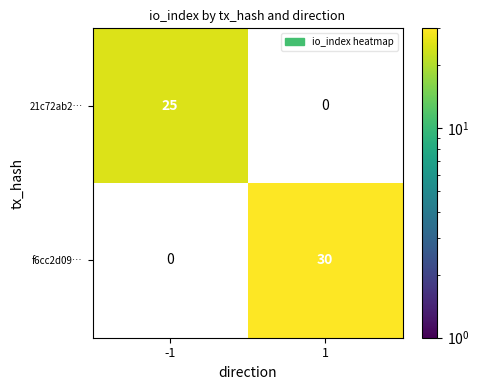

Is it true that f6cc2d09… equals 30 at 1?

True